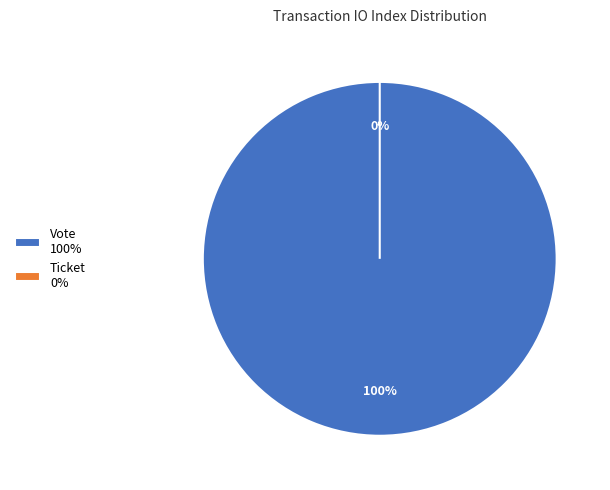

What is the total percentage of Vote and Ticket?

100.0%